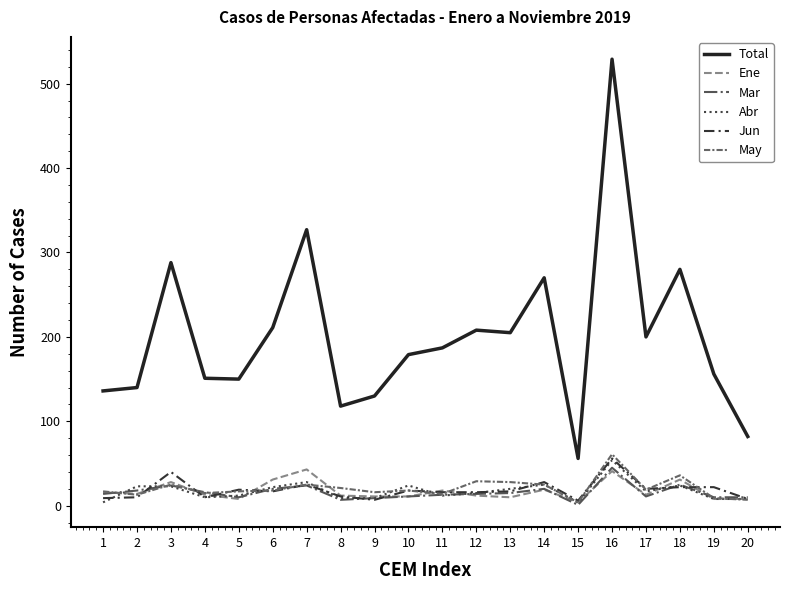

True or false: Ene and Abr cross at least once.

True